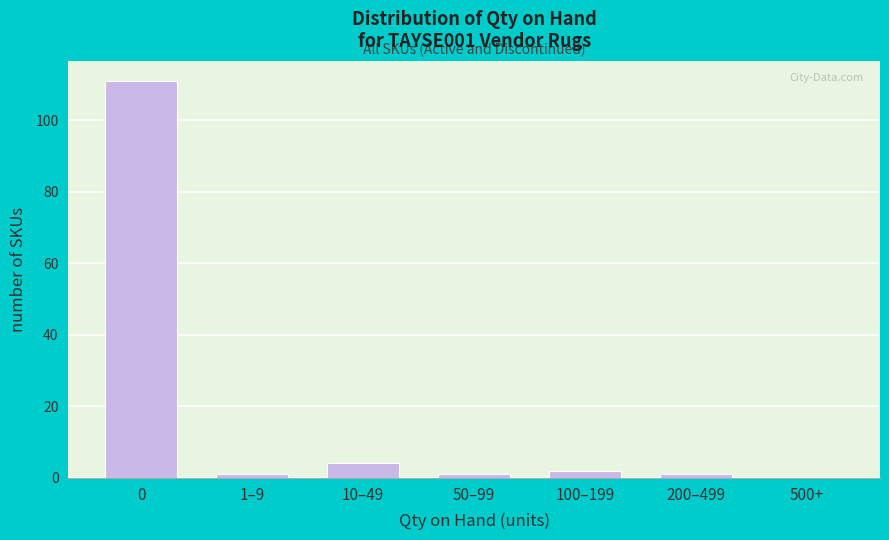

Reading left to right, what are all the values shown in this chart?

0=111	1–9=1	10–49=4	50–99=1	100–199=2	200–499=1	500+=0